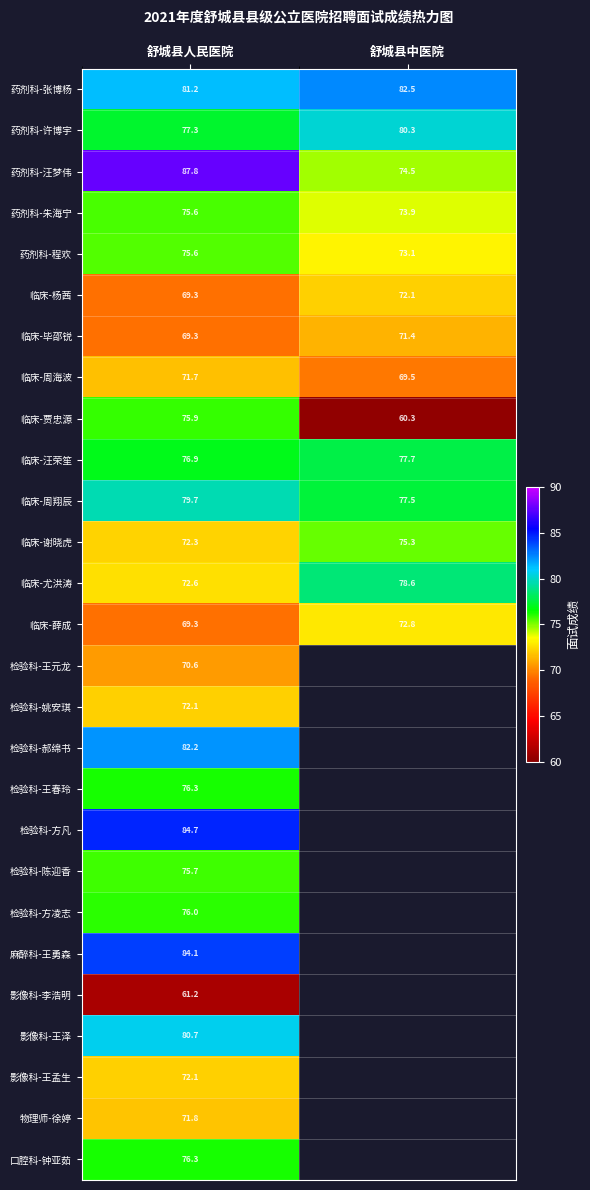

At which label does 临床-尤洪涛 reach its minimum?

舒城县人民医院